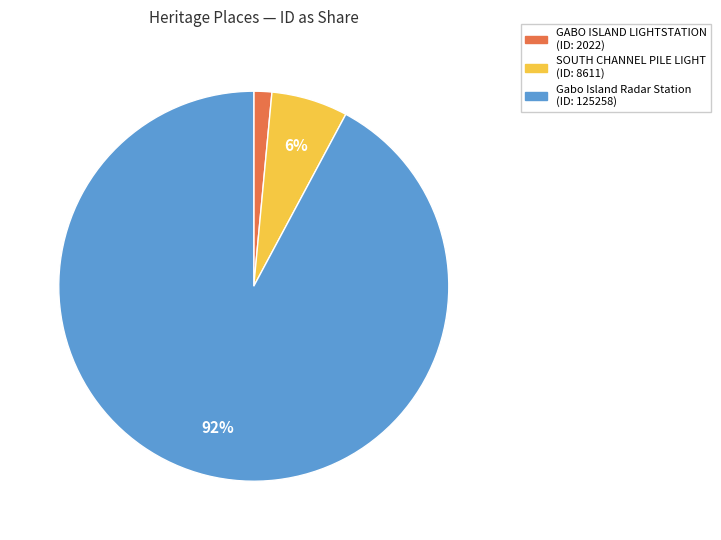

To the nearest percent, what is the average slice percentage?

33%